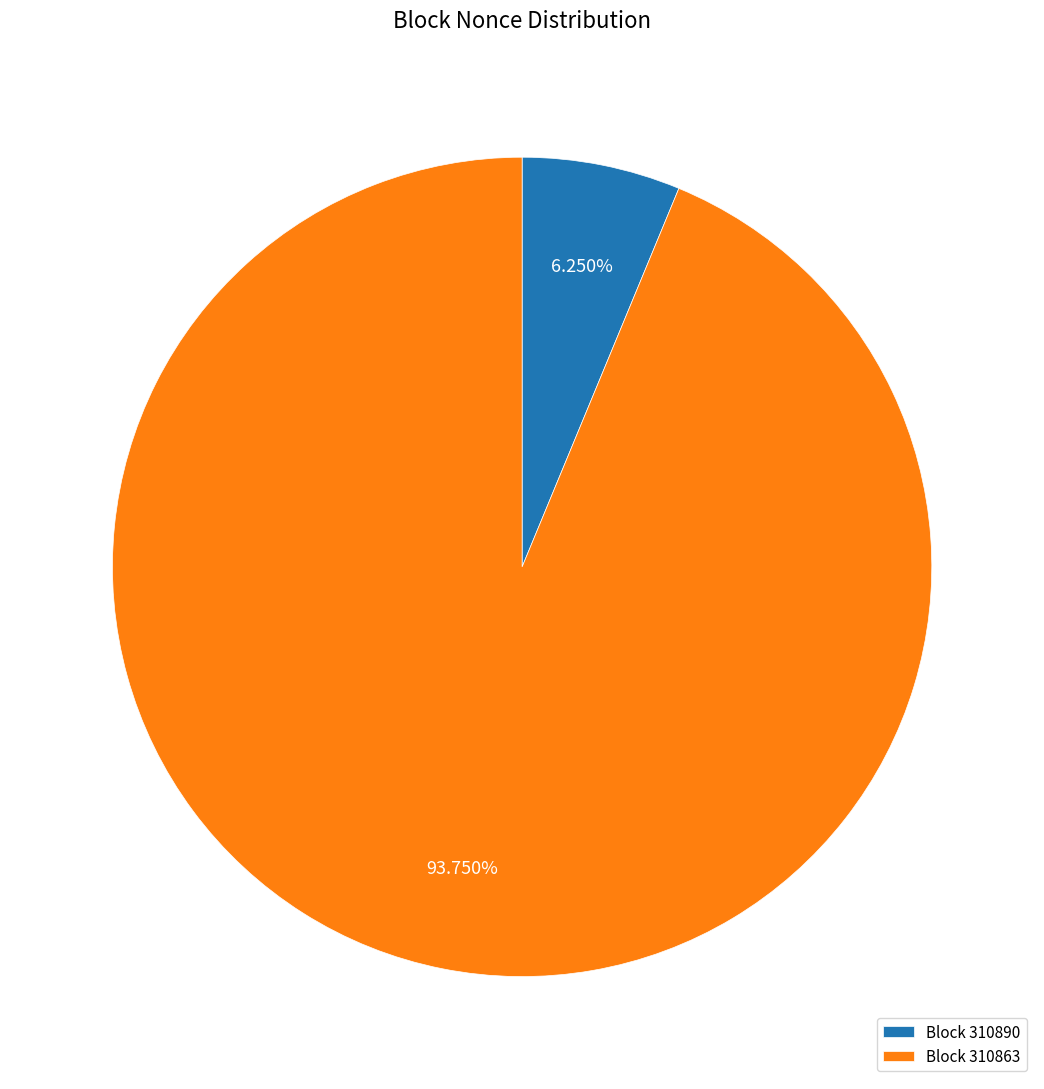

Which category accounts for the majority?

Block 310863